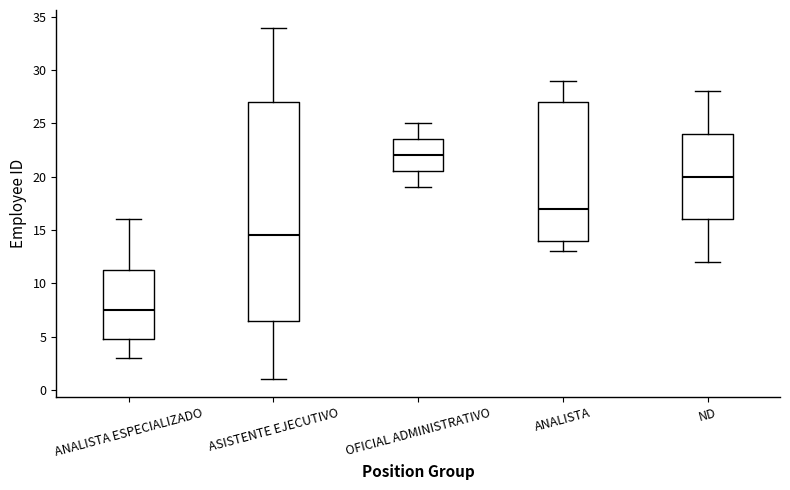

Reading left to right, transcribe this box plot: for each box, give where its median line is, the range the box spans, and where its two whiskers end, as read against the y-axis. The values are not printed on the chart, so give them approximately, as read against the axis.

ANALISTA ESPECIALIZADO: median 7.5, box 5.0 to 11.5, whiskers 3.0 to 16.0
ASISTENTE EJECUTIVO: median 14.5, box 6.5 to 27.0, whiskers 1.0 to 34.0
OFICIAL ADMINISTRATIVO: median 22.0, box 20.5 to 23.5, whiskers 19.0 to 25.0
ANALISTA: median 17.0, box 14.0 to 27.0, whiskers 13.0 to 29.0
ND: median 20.0, box 16.0 to 24.0, whiskers 12.0 to 28.0